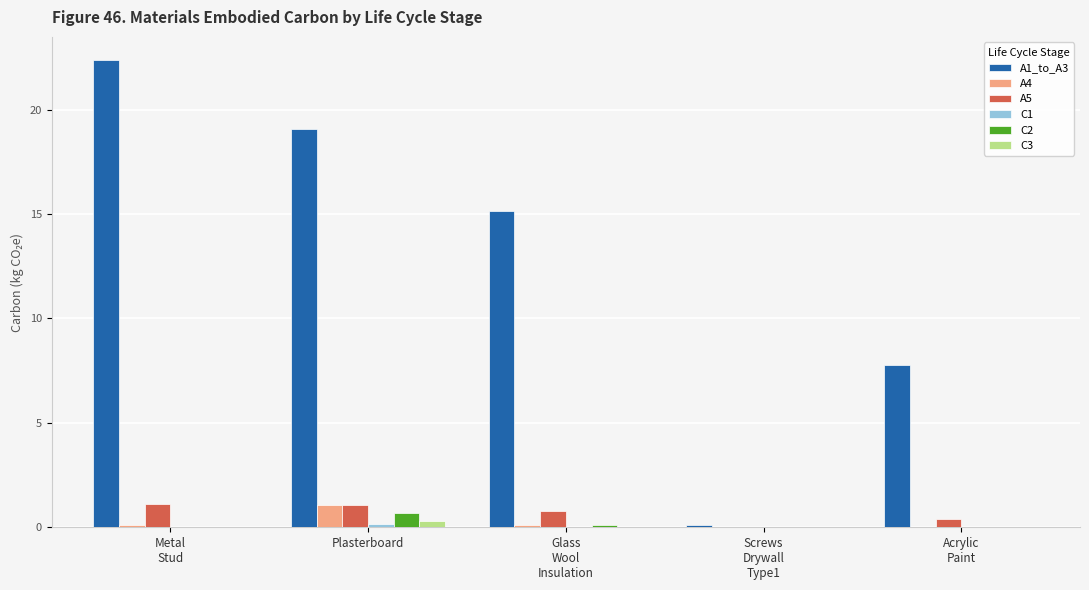

Which series has the largest total across all categories?

A1_to_A3